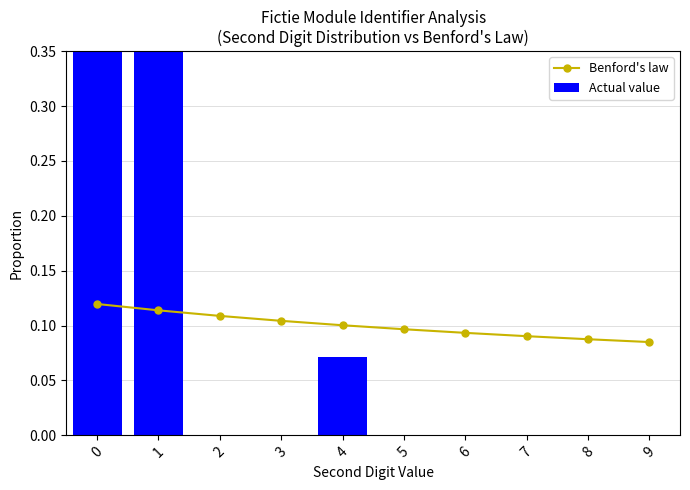

What are all the series names shown in the legend?

Benford's law, Actual value